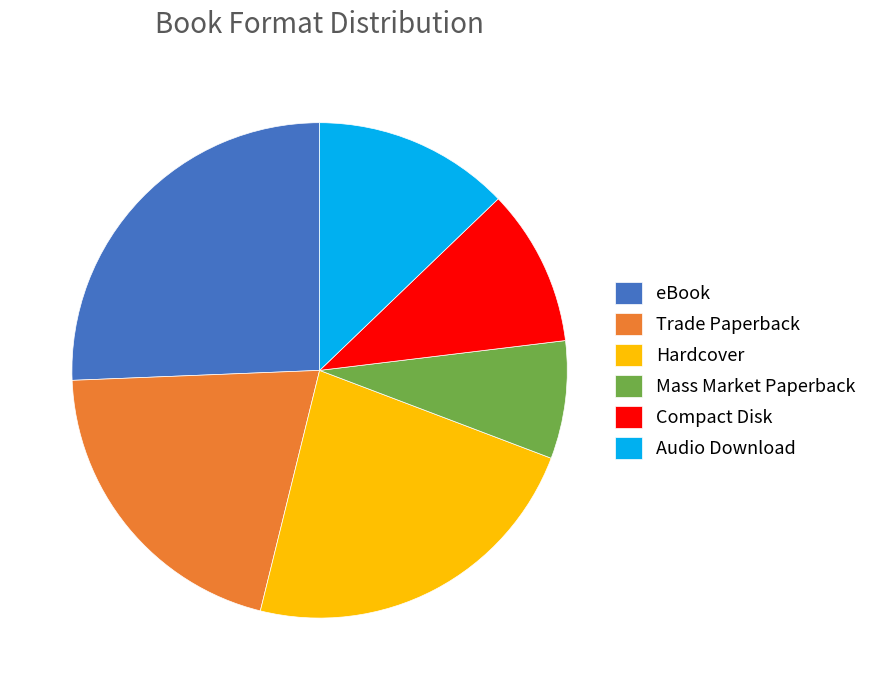

True or false: Hardcover accounts for 23% of the total.

True